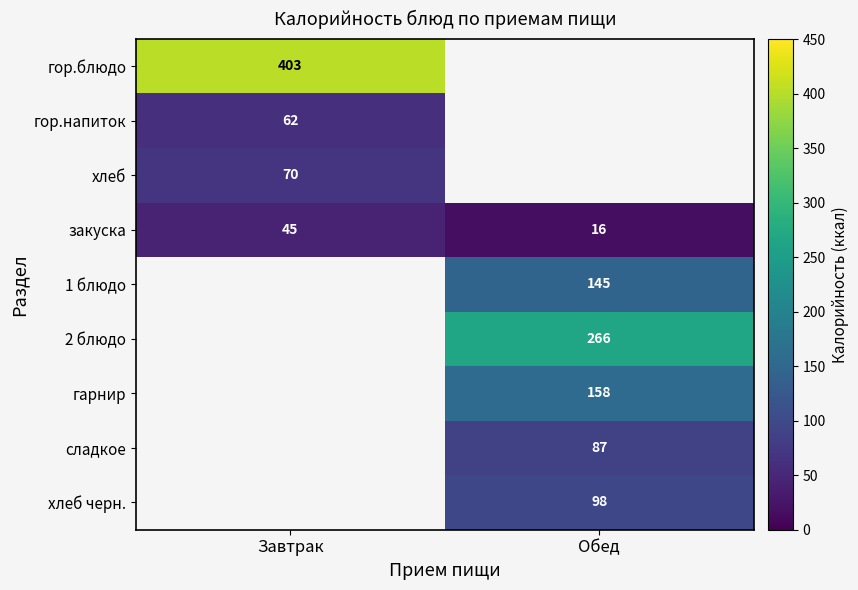

Is the value of закуска at Завтрак greater than the value of гарнир at Обед?

No